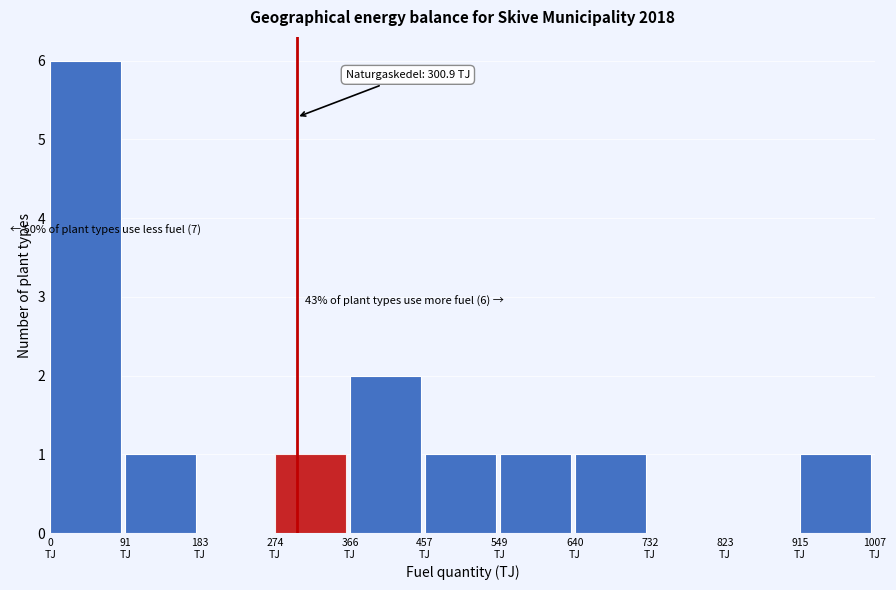

Over which range of the x-axis is the bar tallest?

0 to 90